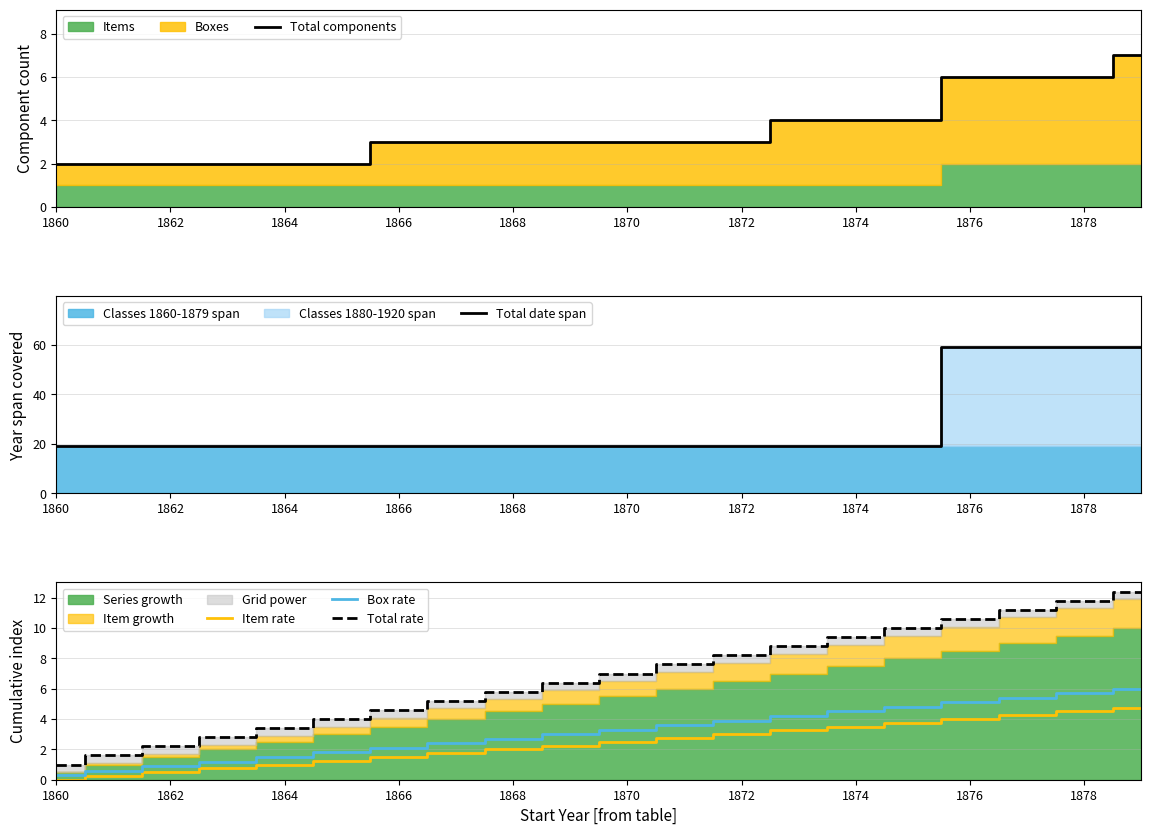

True or false: Total components has more than 1 points higher than both neighbors.

False